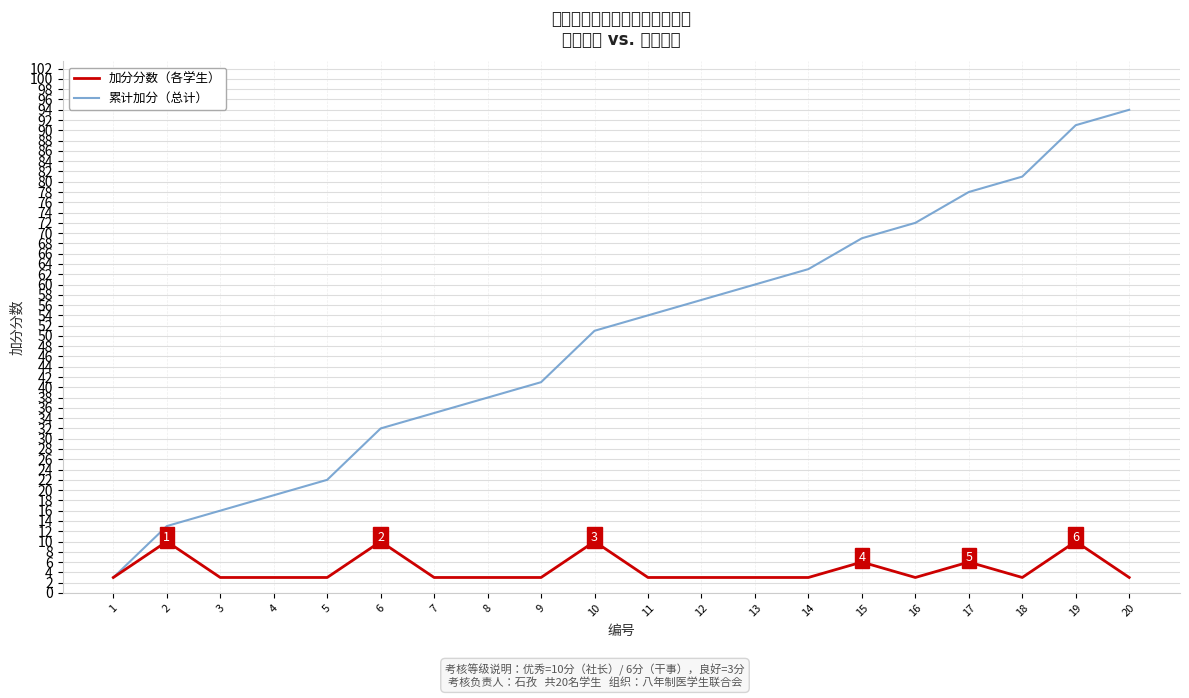

List the series in order of their overall mean, highest first.

累计加分（总计）, 加分分数（各学生）